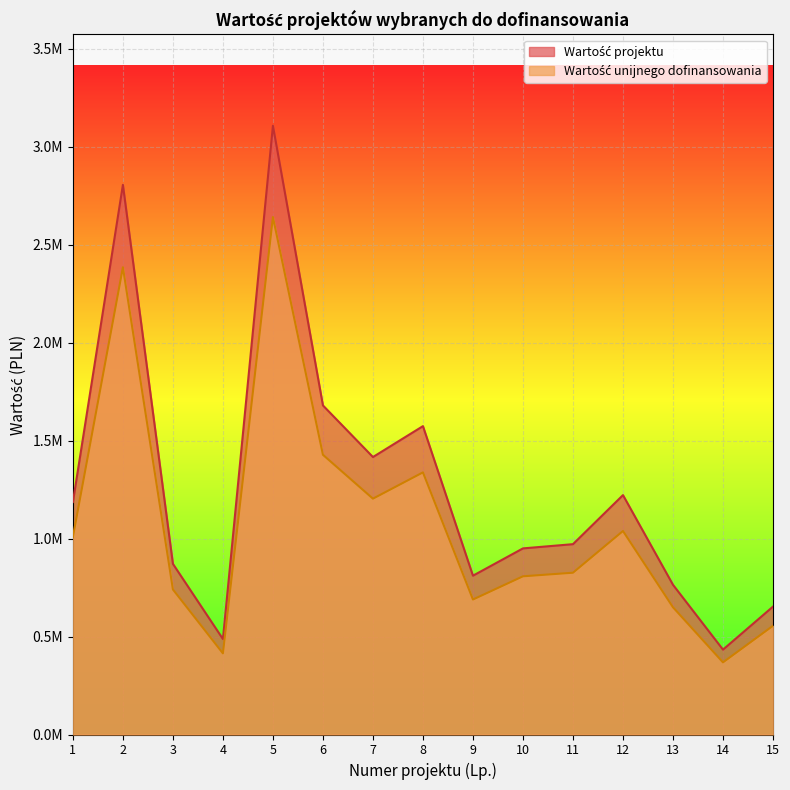

What are all the series names shown in the legend?

Wartość projektu, Wartość unijnego dofinansowania